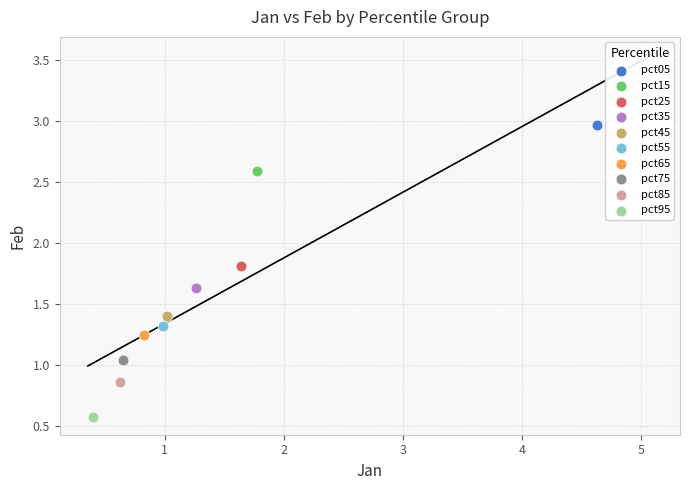

Which series reaches the maximum Y coordinate?

pct05